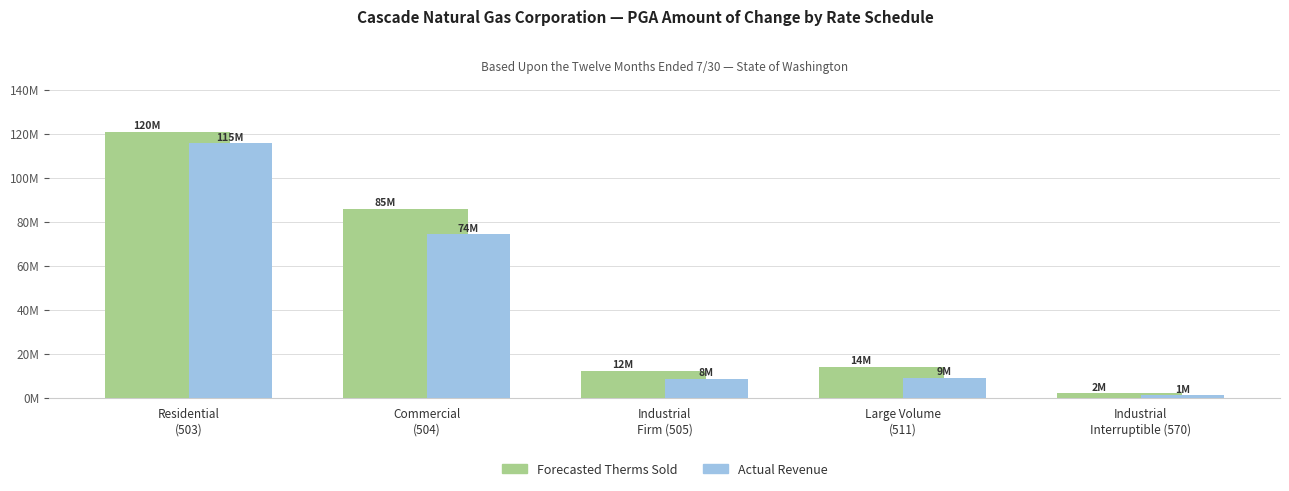

At how many categories does at least one series exceed 90722490?

1